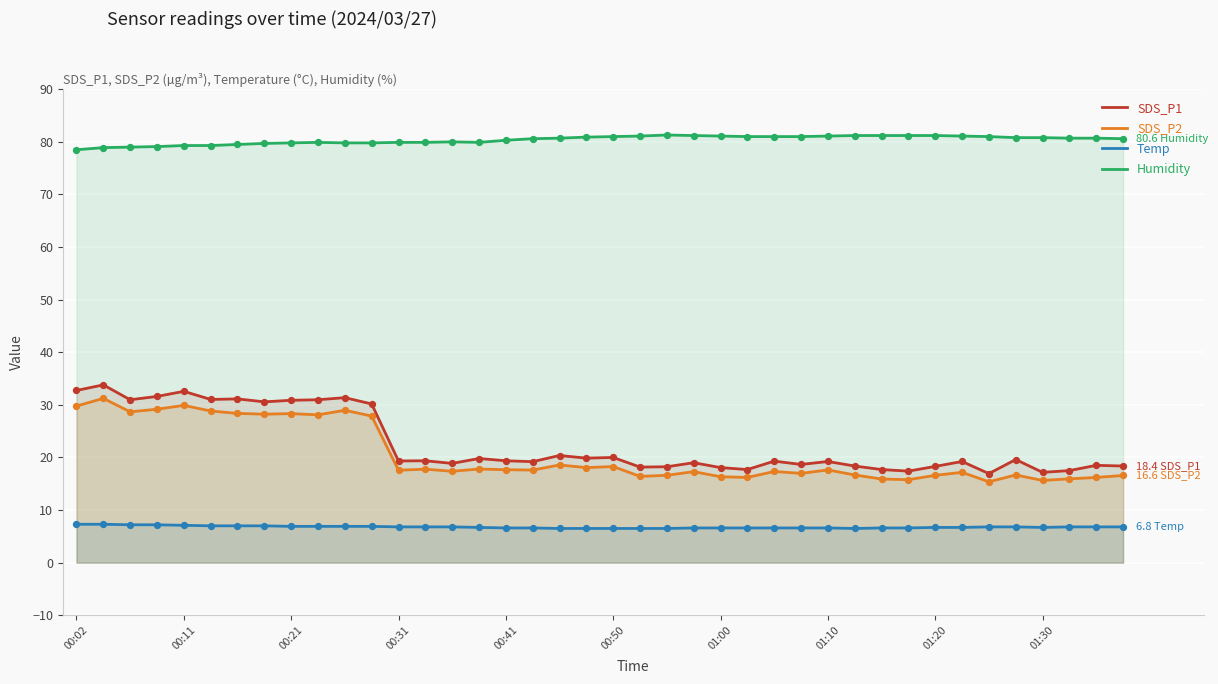

Which series contains the lowest Y value?

Temp